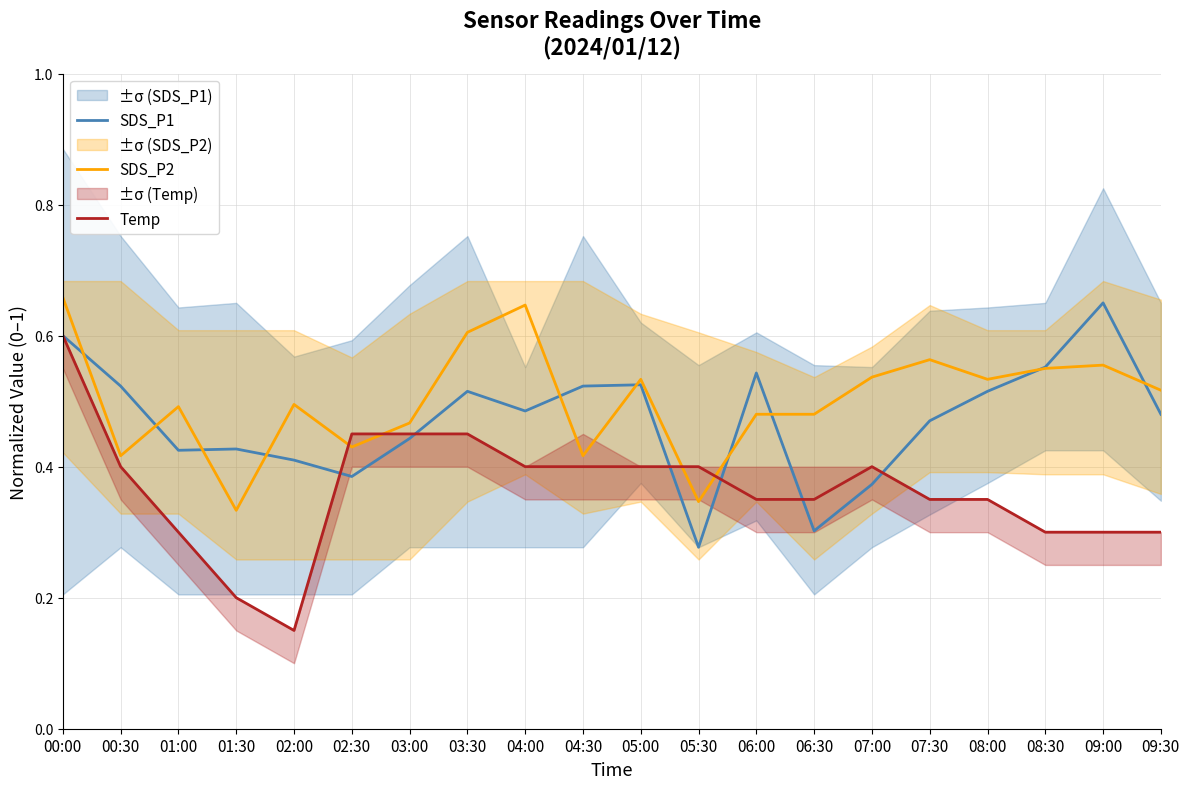

Between 03:30 and 08:00, which is larger?

03:30